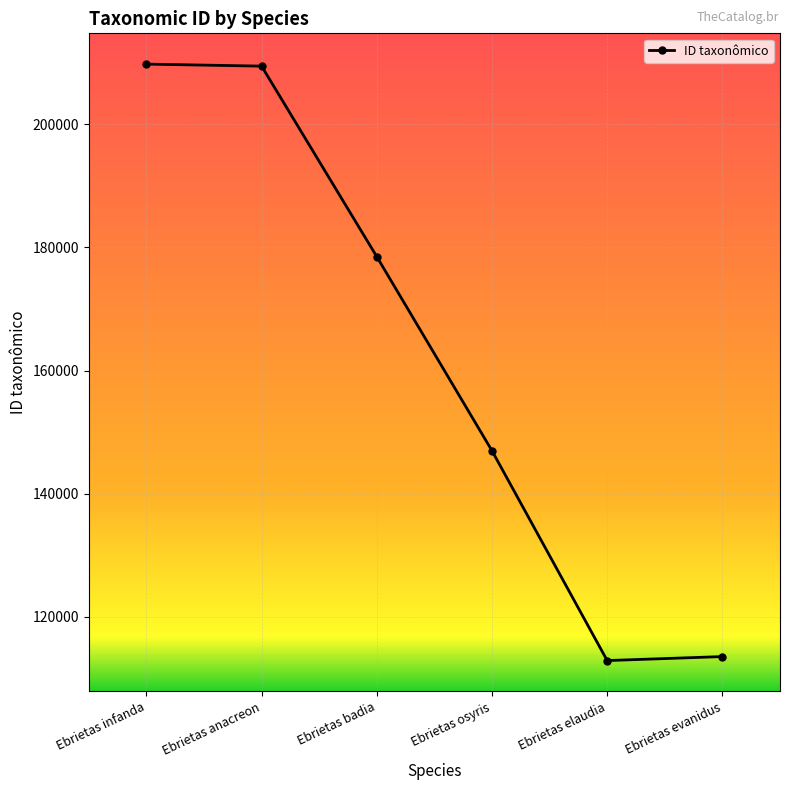

The value at Ebrietas elaudia is 31409. True or false?

False